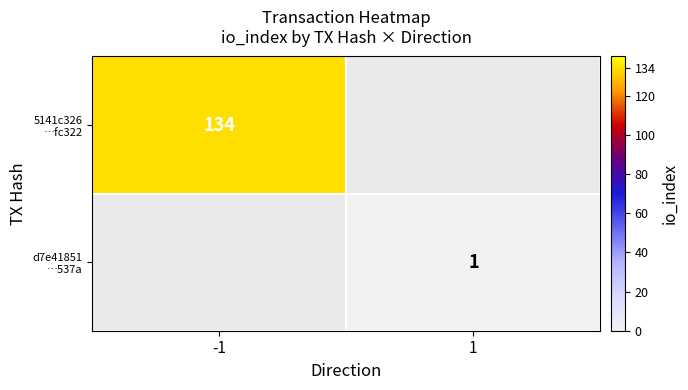

What is the smallest value displayed?

1.0